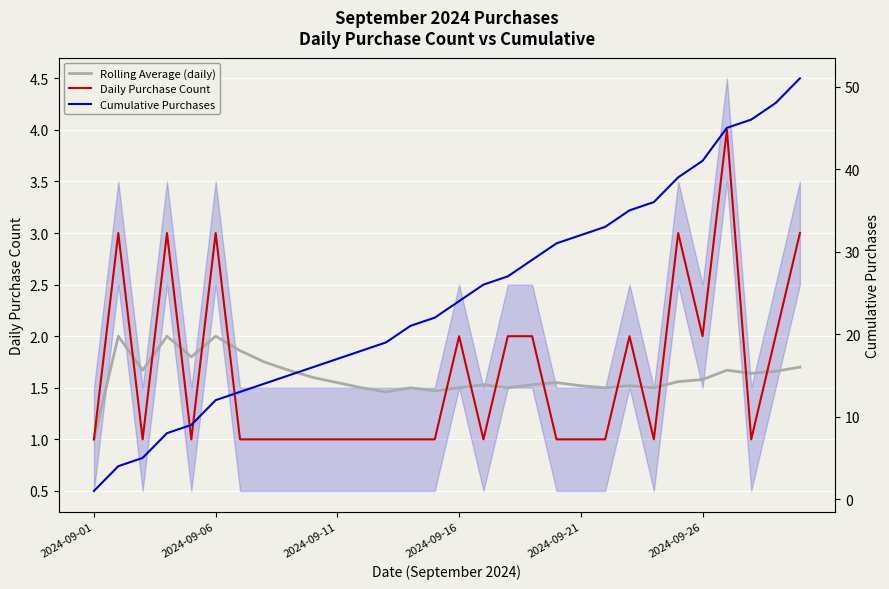

How many lines are shown in the chart?

3